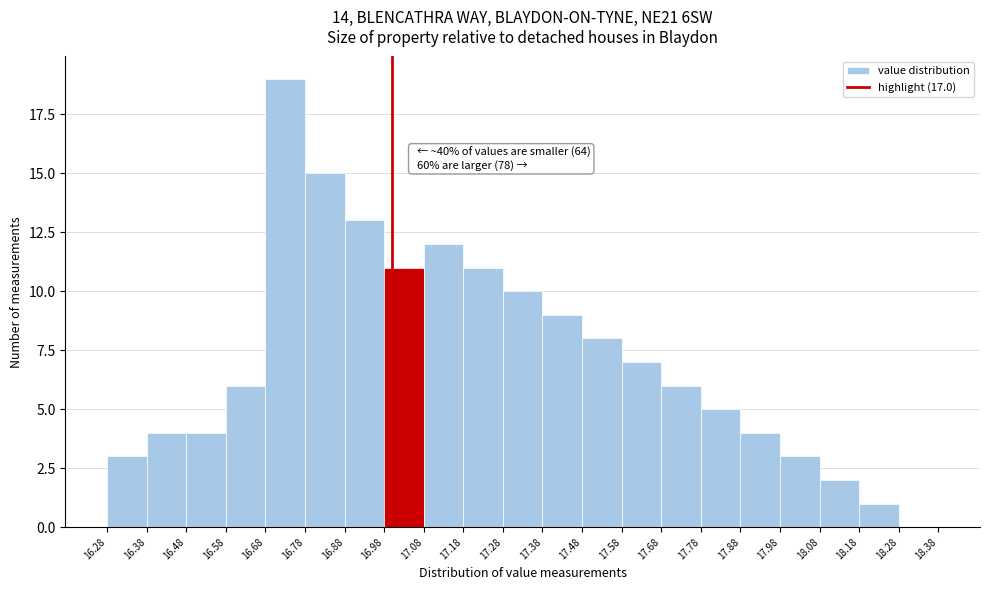

Over which range of the x-axis is the bar tallest?

16.68 to 16.78